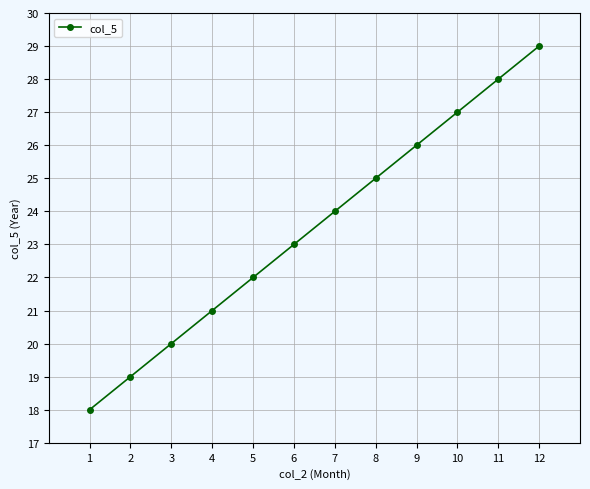

How many values are below 24?

6